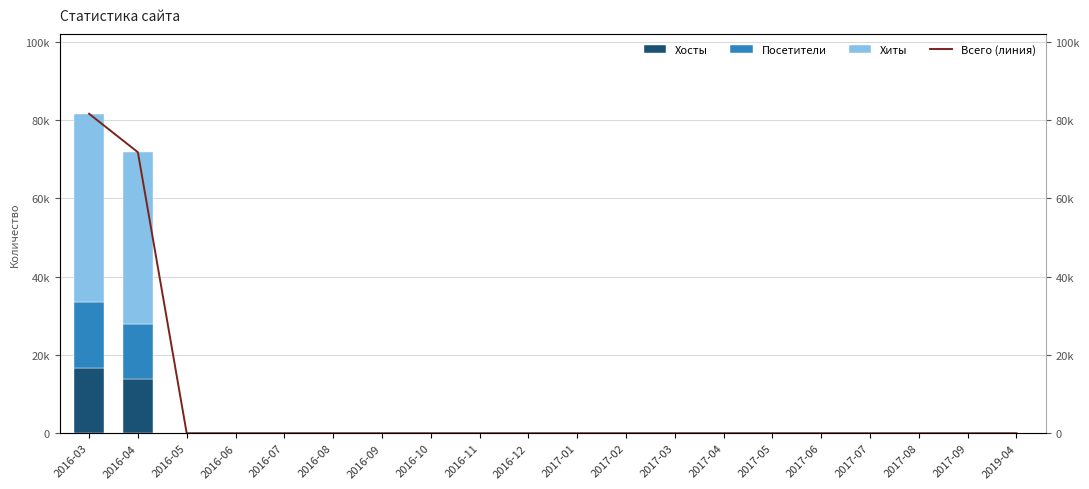

How many values in Всего (линия) are above zero?

11